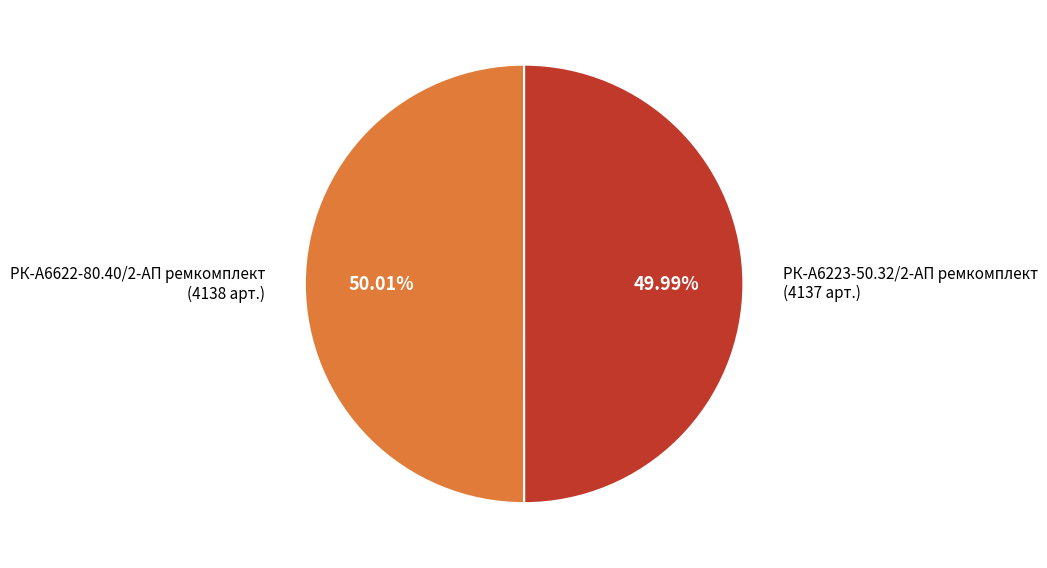

Is there any slice that represents more than half of the pie?

Yes